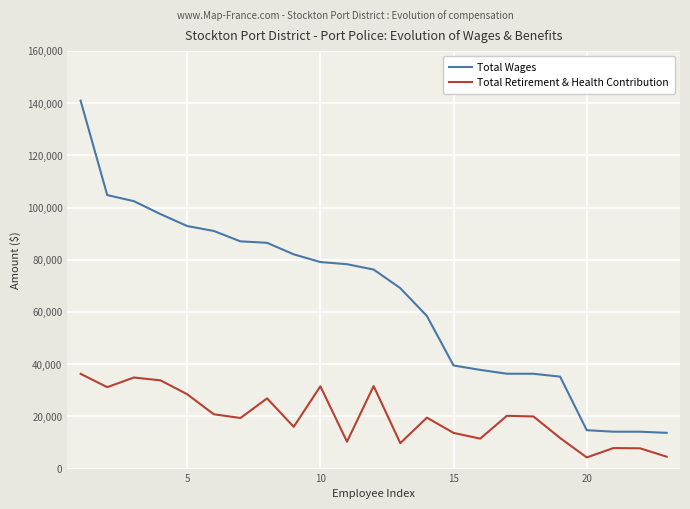

True or false: Total Retirement & Health Contribution and Total Wages cross at least once.

False